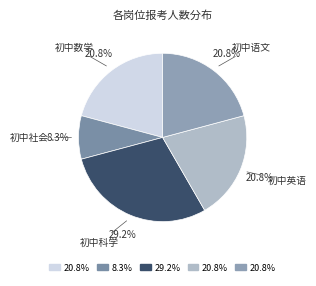

Count the number of slices in the pie.

5